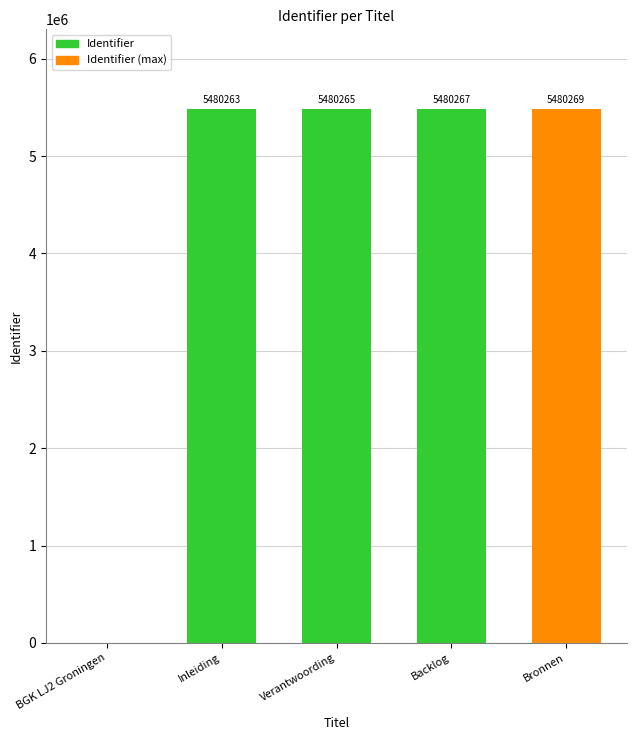

What is the greatest value displayed?

5480269